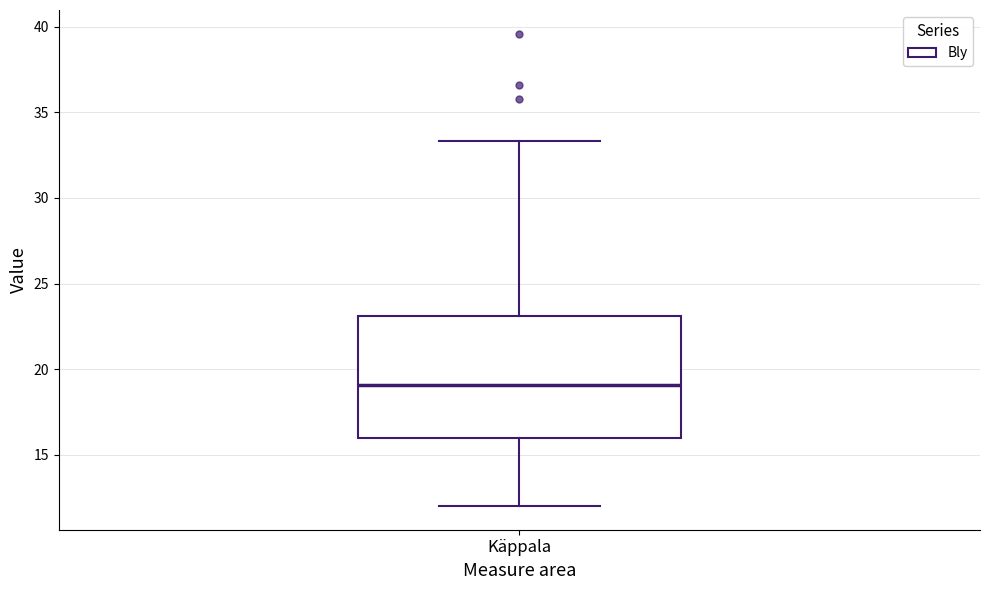

Read this box plot against the y-axis: the position of the median line, the range covered by the box, and the ends of both whiskers. The values are not printed on the chart, so give them approximately, as read against the axis.

median 19.0, box 16.0 to 23.0, whiskers 12.0 to 33.5